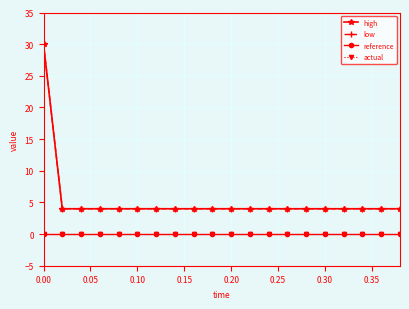

Is this an area chart (filled region under the line)?

No